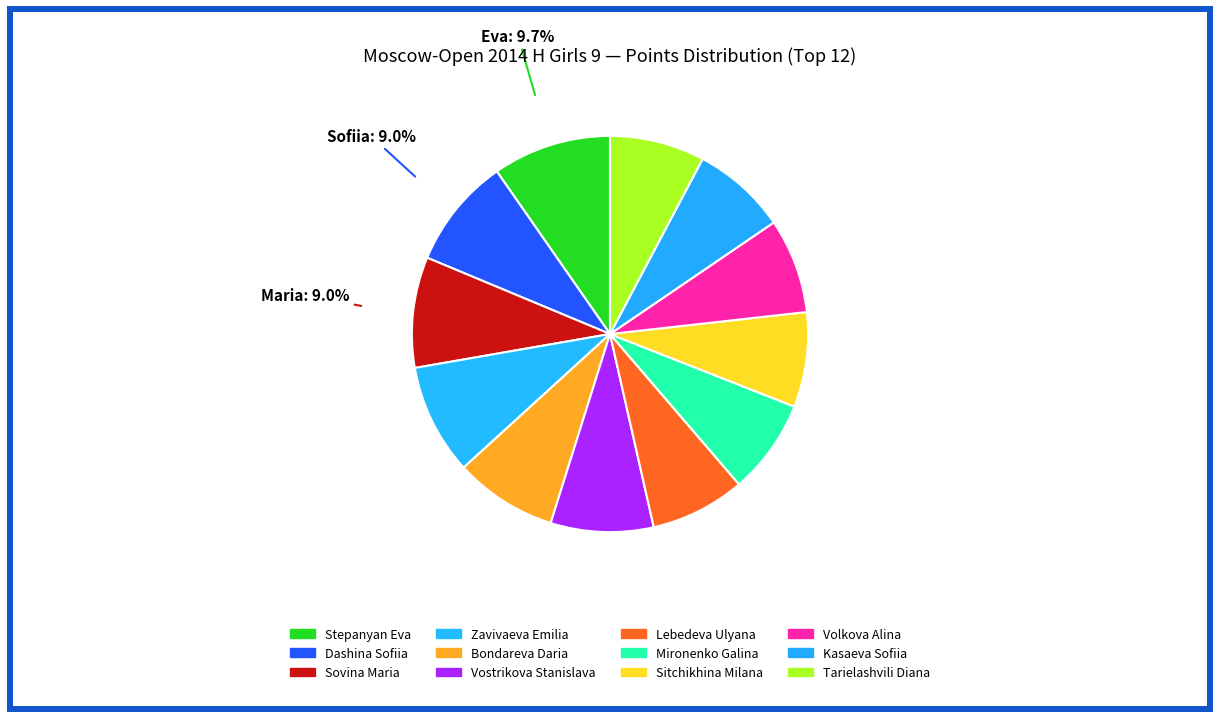

What is the largest slice in the pie chart?

Stepanyan Eva